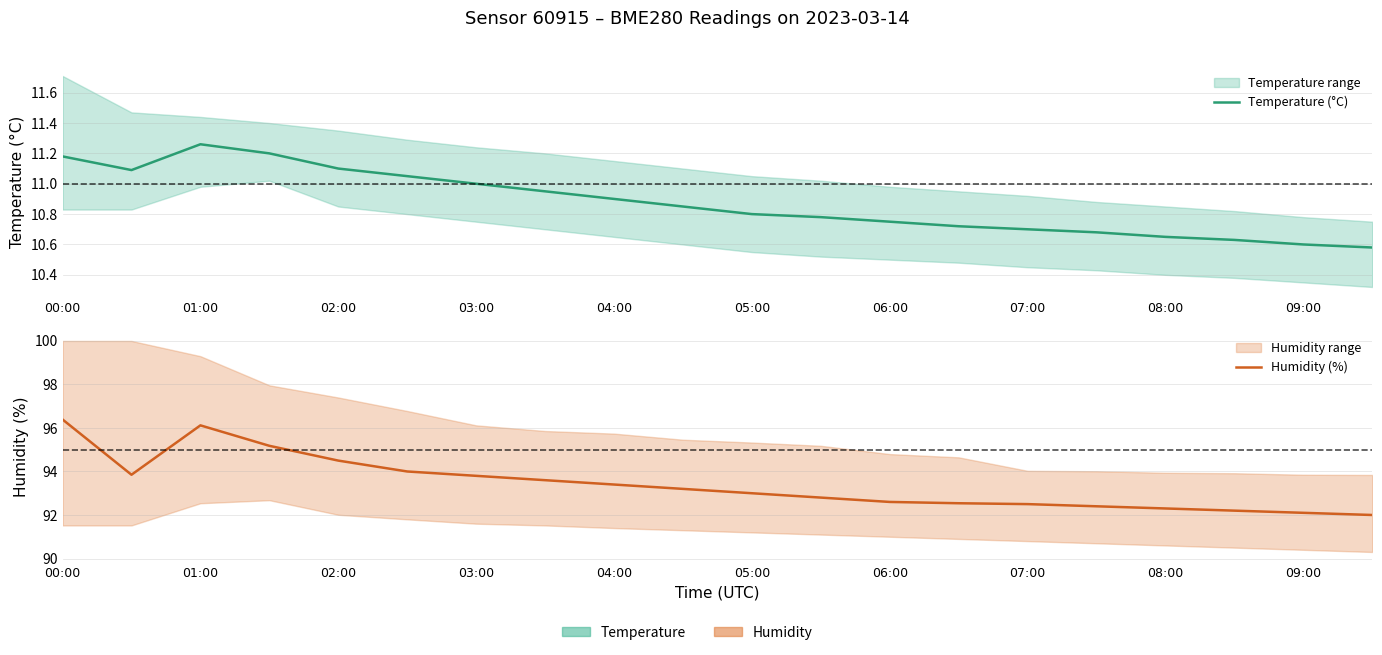

At which category does the chart reach its minimum across all series?

19